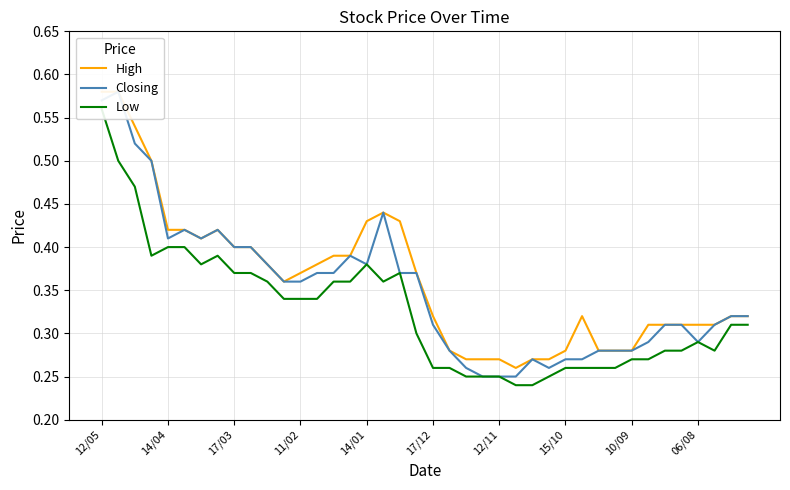

True or false: High and Closing cross at least once.

False